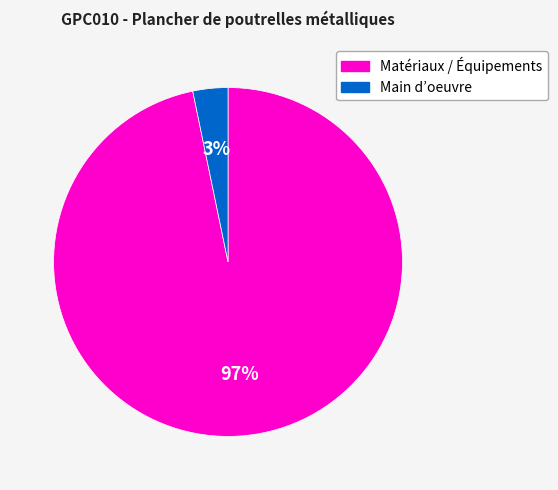

To the nearest percent, what is the average slice percentage?

50%